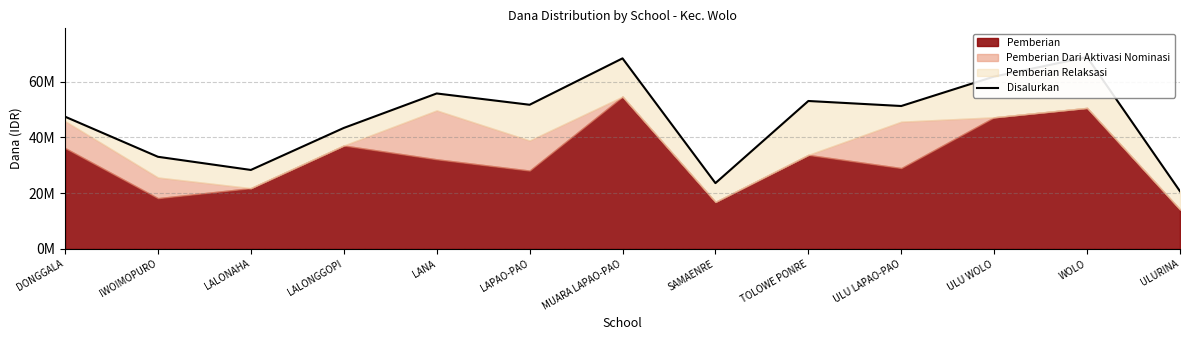

Reading left to right, extract all data points from this chart.

47475000	33075000	28350000	43425000	55800000	51750000	68400000	23625000	53100000	51300000	61875000	68850000	20700000